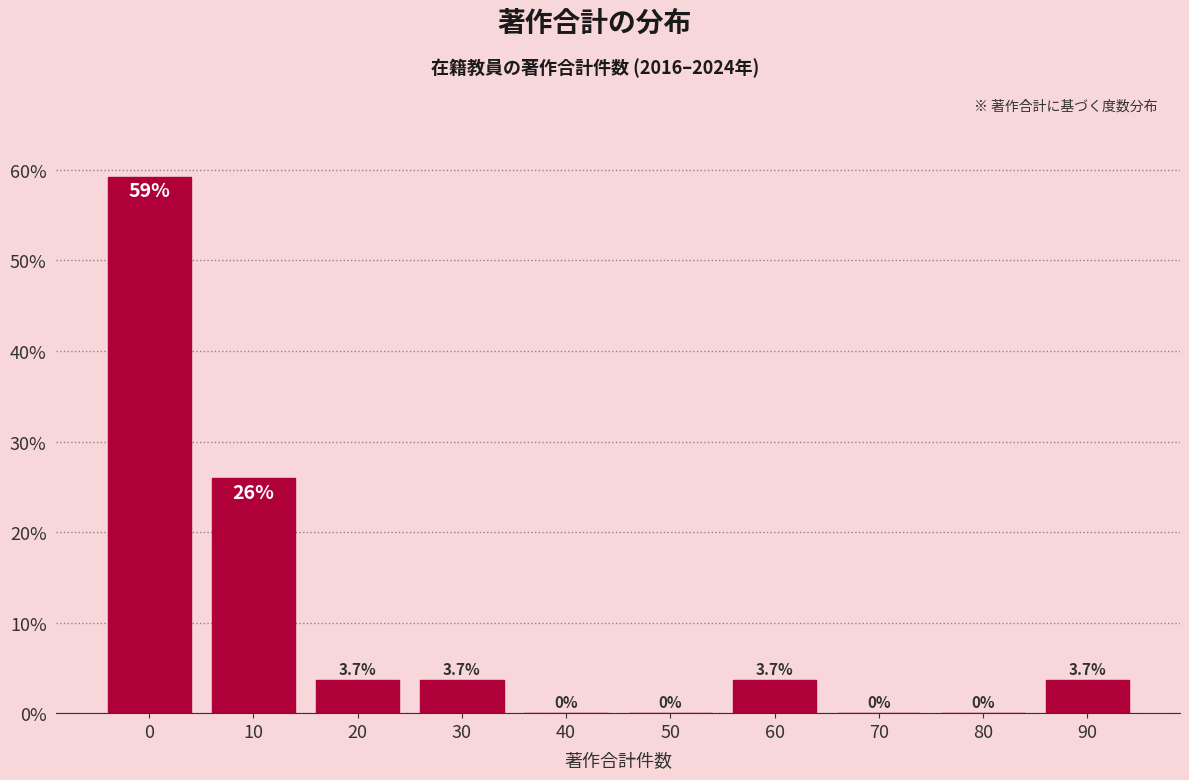

Reading right to left, transcribe all the data shown in this chart.

90=3.7	80=0.0	70=0.0	60=3.7	50=0.0	40=0.0	30=3.7	20=3.7	10=25.9	0=59.3